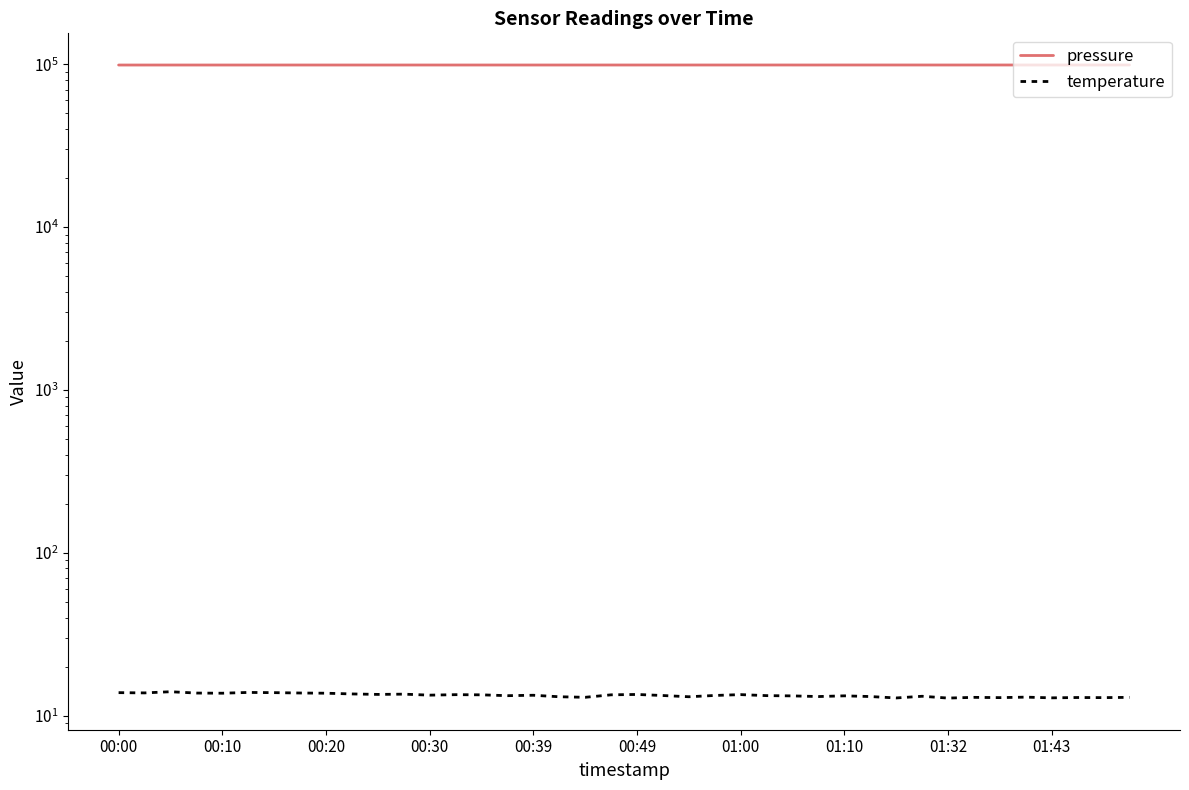

At which category does the chart reach its peak across all series?

39